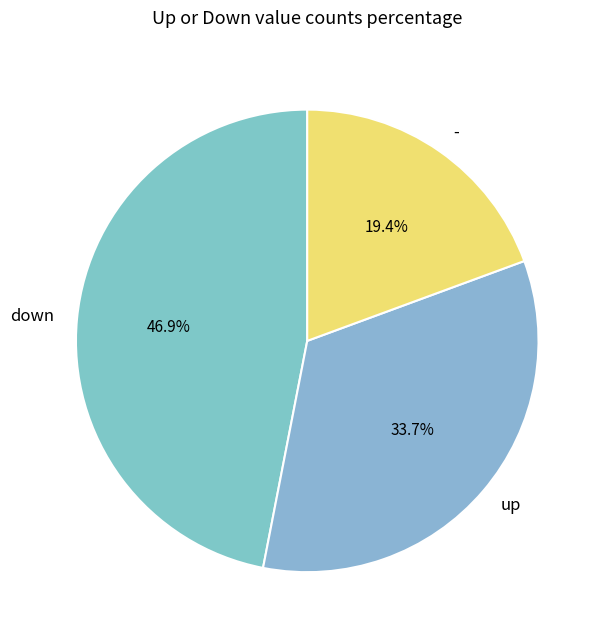

Rank the categories by value from lowest to highest.

-, up, down